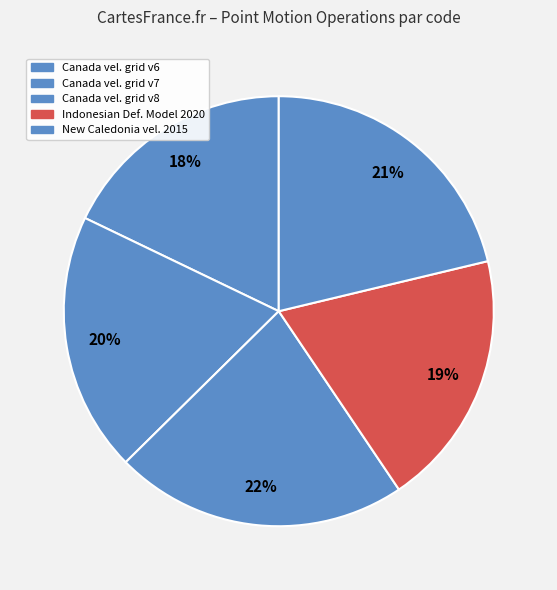

How many segments does this pie chart have?

5